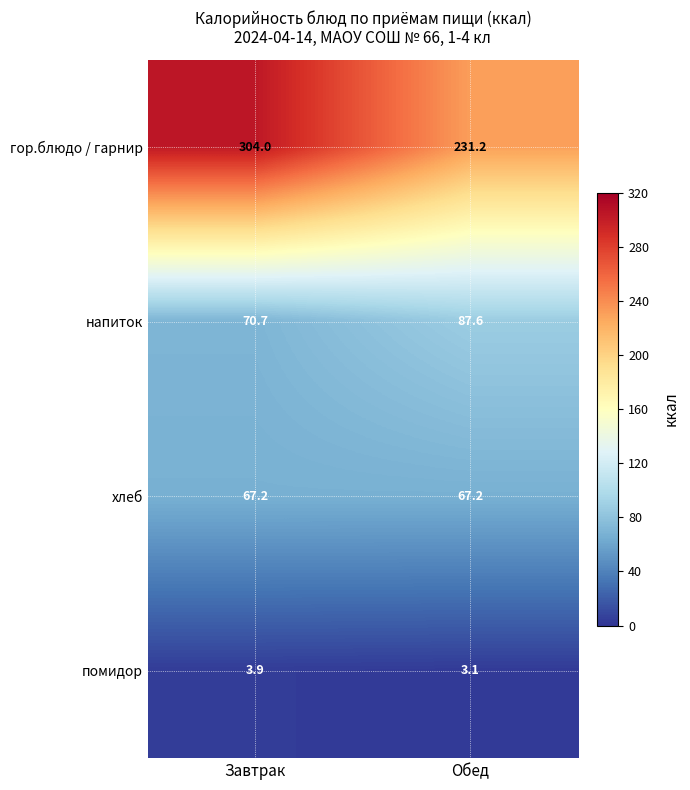

How many values in the напиток series are below 87?

1